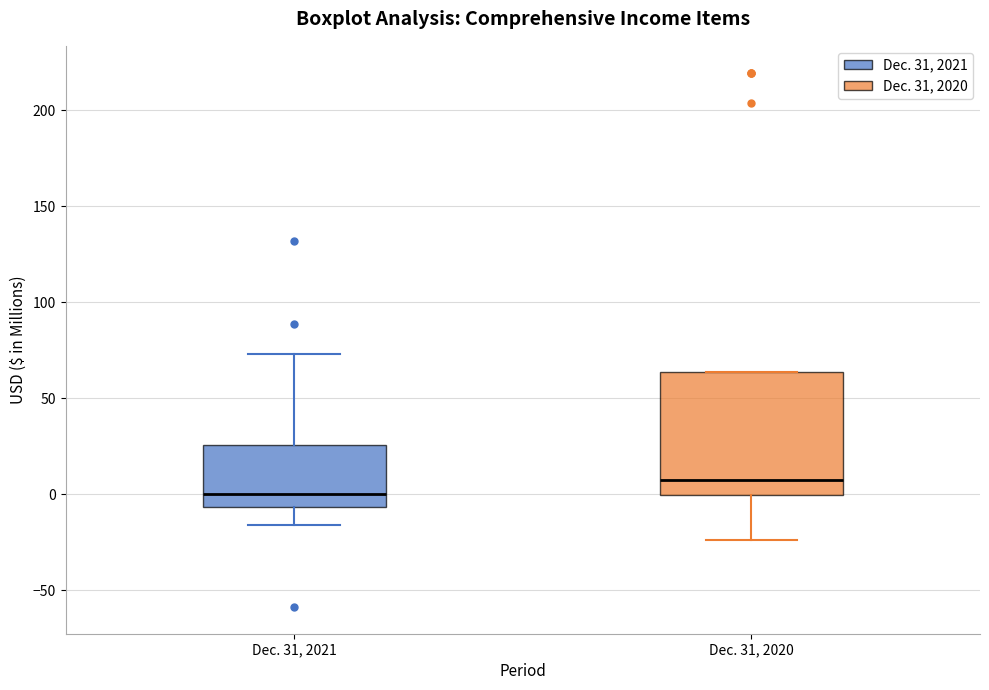

Reading left to right, read every box against the y-axis: the position of its median line, the range the box covers, and the ends of its whiskers. The values are not printed on the chart, so give them approximately, as read against the axis.

Dec. 31, 2021: median 0, box -5 to 25, whiskers -15 to 75
Dec. 31, 2020: median 10, box 0 to 65, whiskers -25 to 65